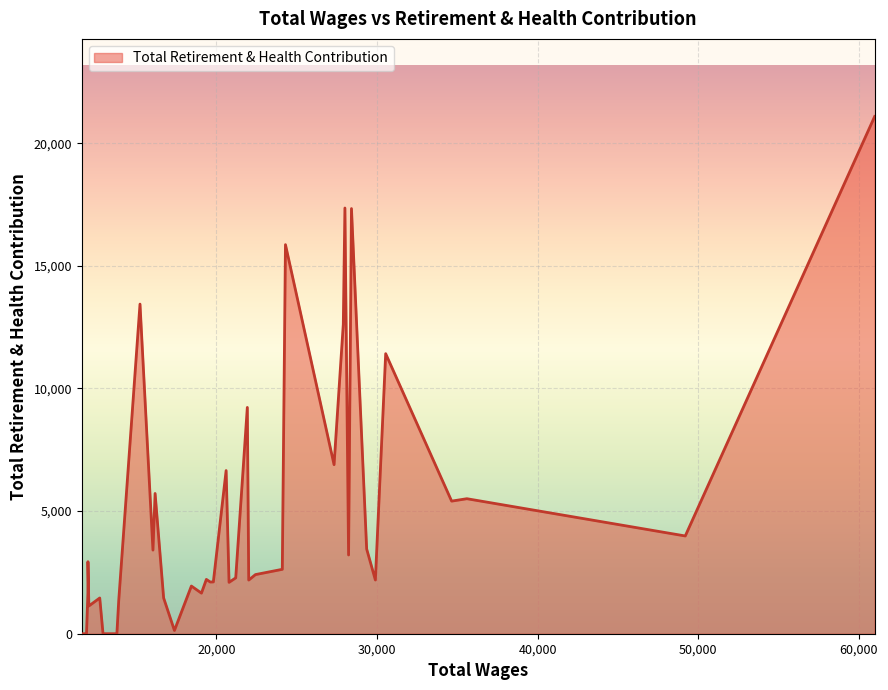

What is the maximum value shown in the chart?

21090